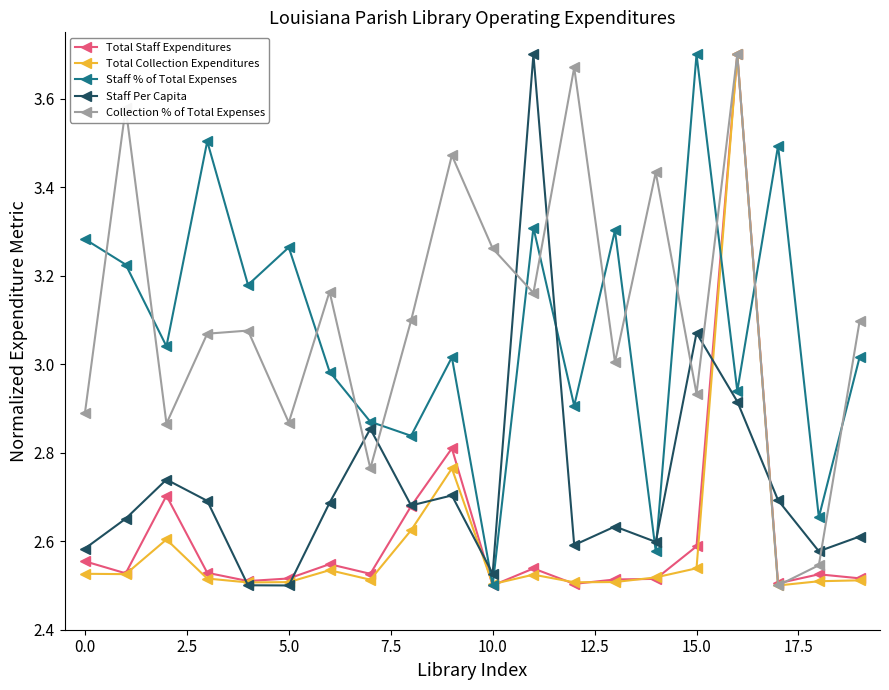

What is the difference between the maximum and minimum values in the Total Collection Expenditures series?

1.2